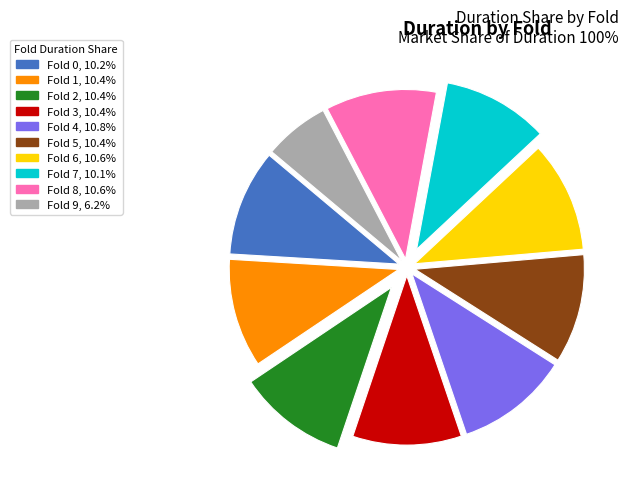

Is there any slice that represents more than half of the pie?

No